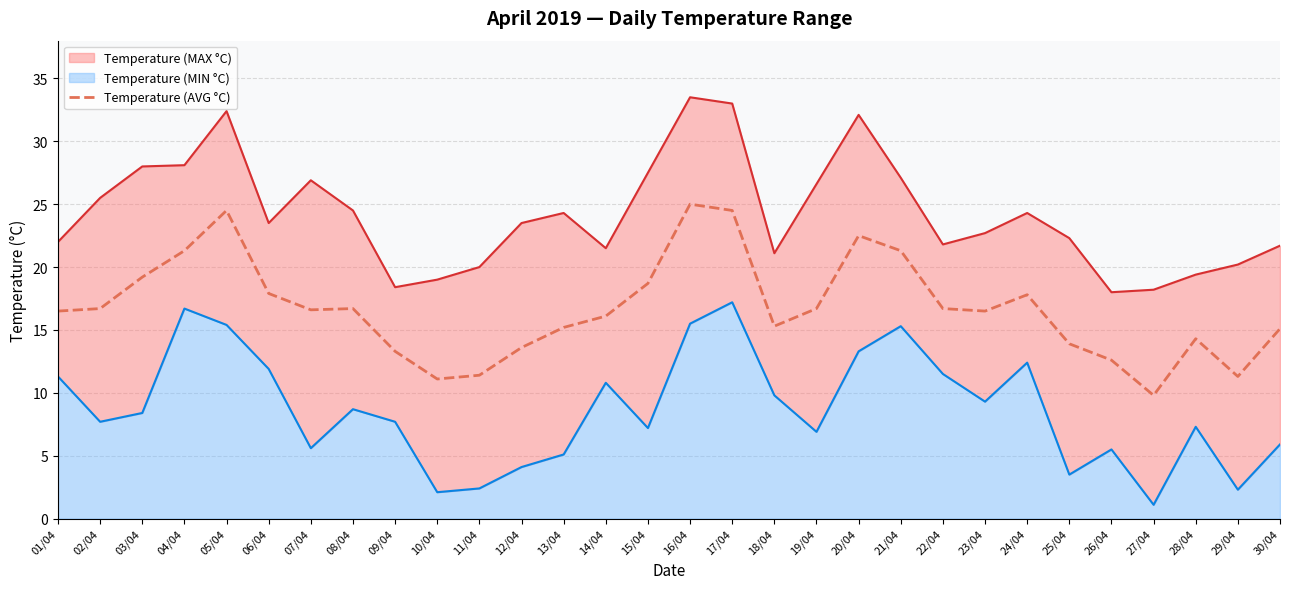

What is the difference between the maximum and minimum values?

15.2